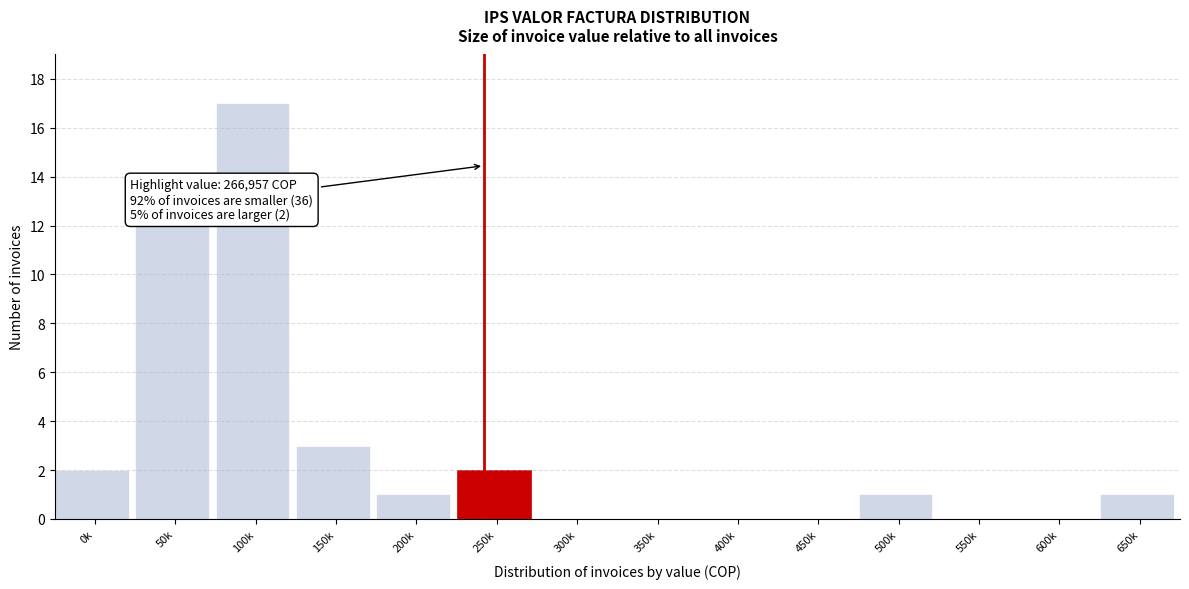

Reading left to right, extract all data points from this chart.

0k=2	50k=12	100k=17	150k=3	200k=1	250k=2	300k=0	350k=0	400k=0	450k=0	500k=1	550k=0	600k=0	650k=1